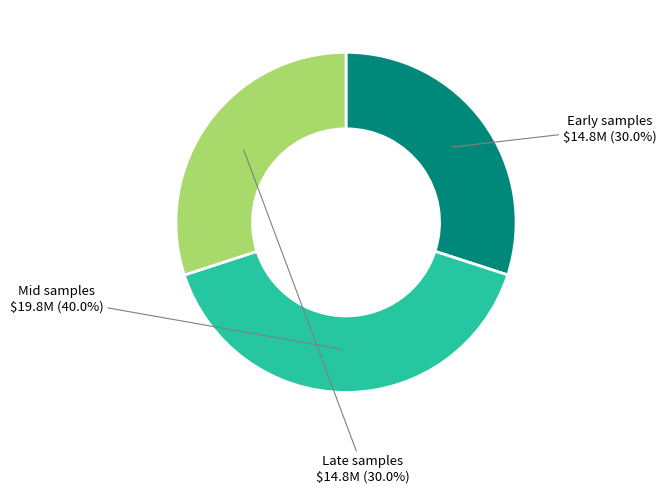

Does any single category account for the majority?

No